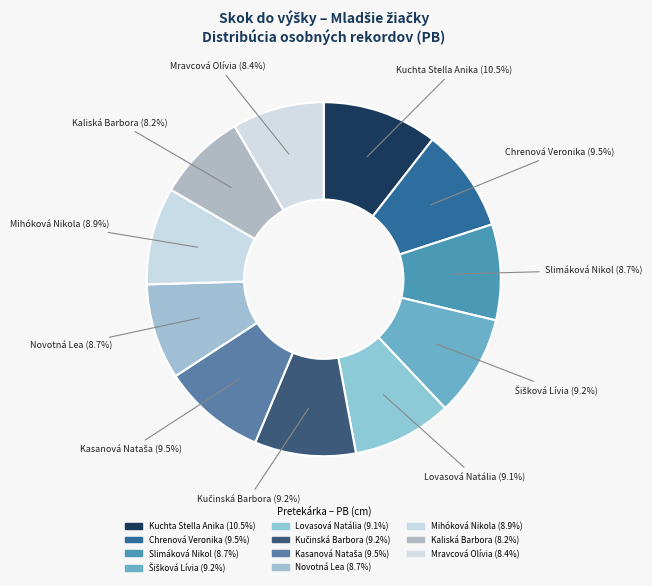

How many slices are in this pie chart?

11